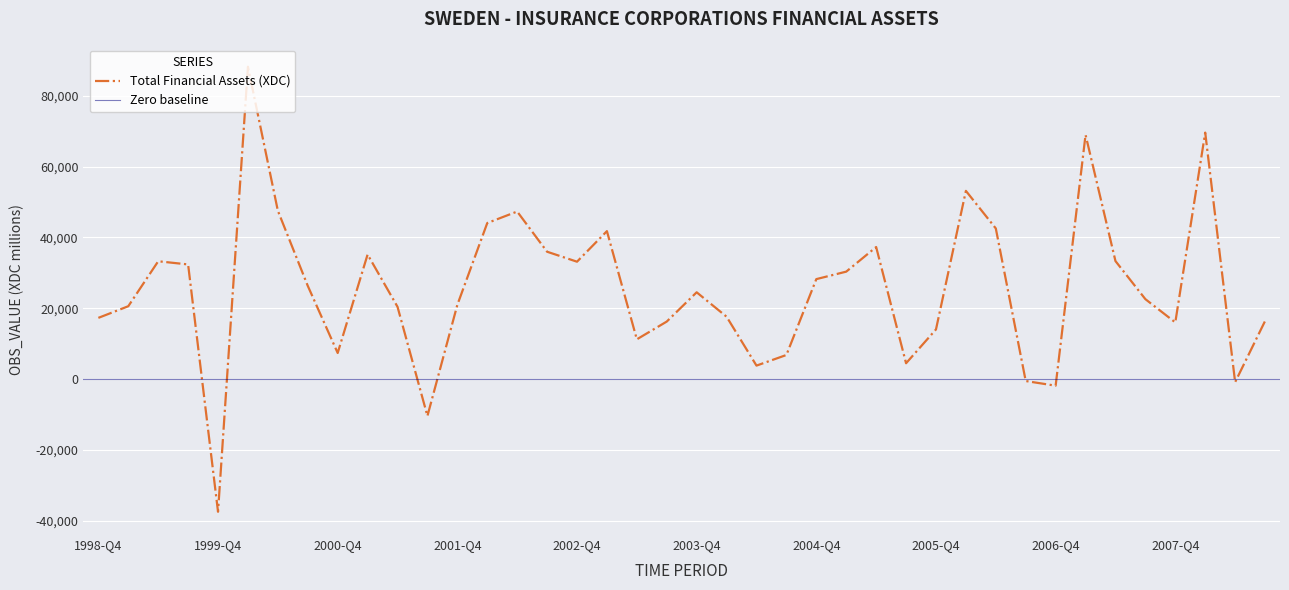

How many categories are shown in the chart?

40